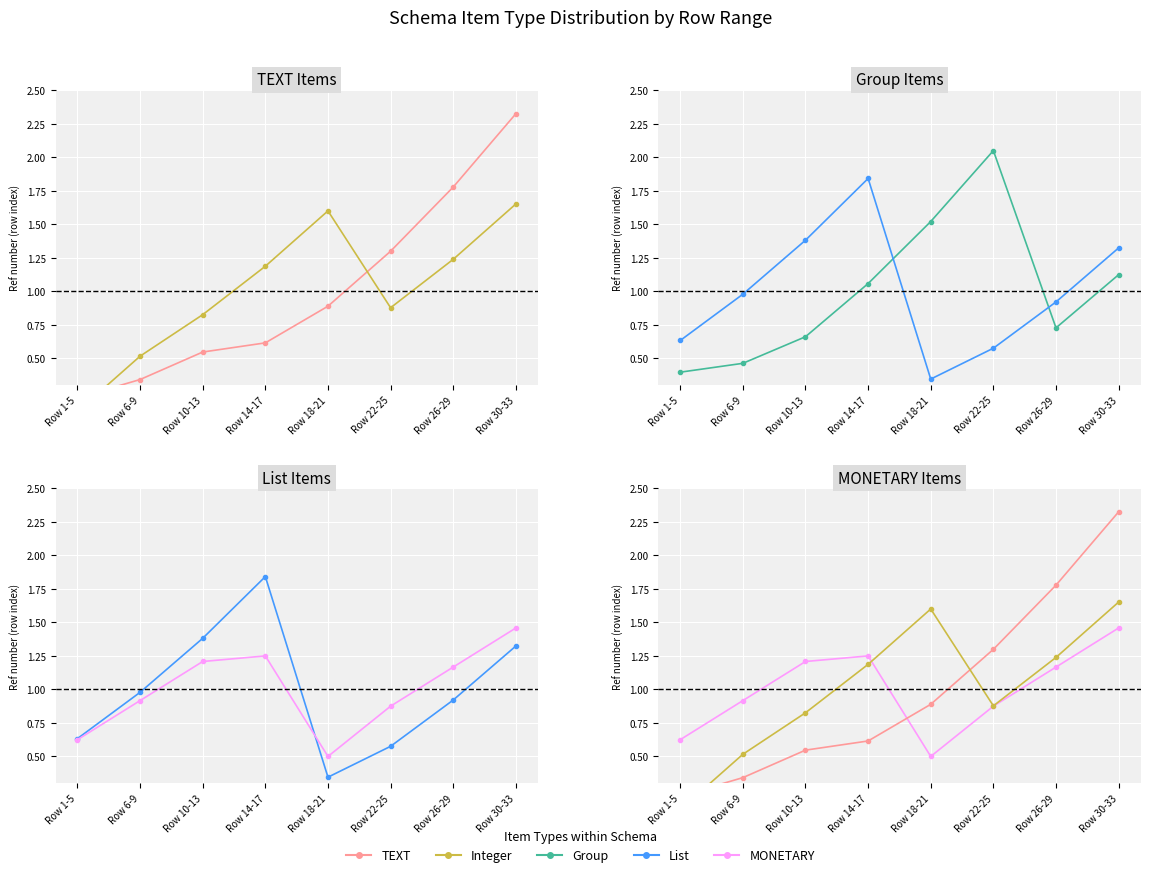

Which series has the largest total across all categories?

TEXT